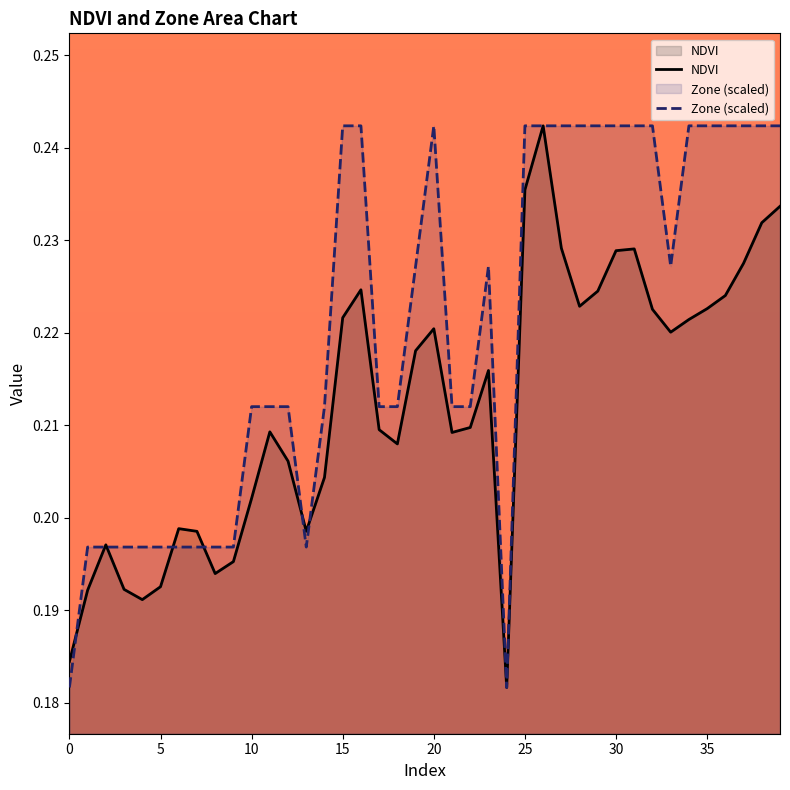

Where do Zone and NDVI first cross each other?

0 and 1